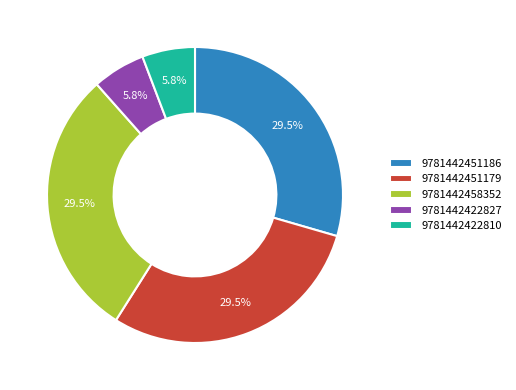

Is there a majority slice in this chart?

No